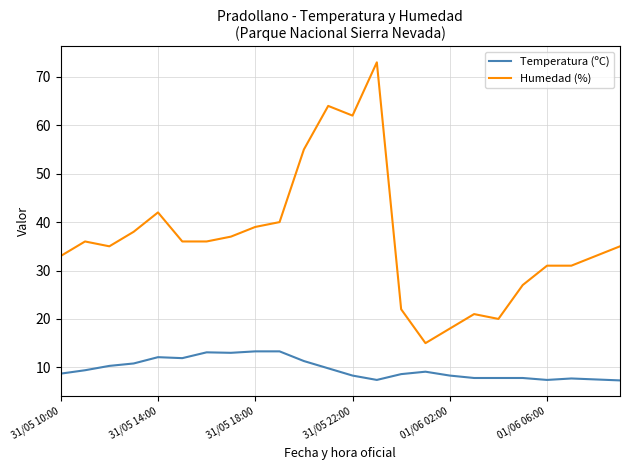

True or false: Temperatura (ºC) and Humedad (%) intersect in this chart.

False